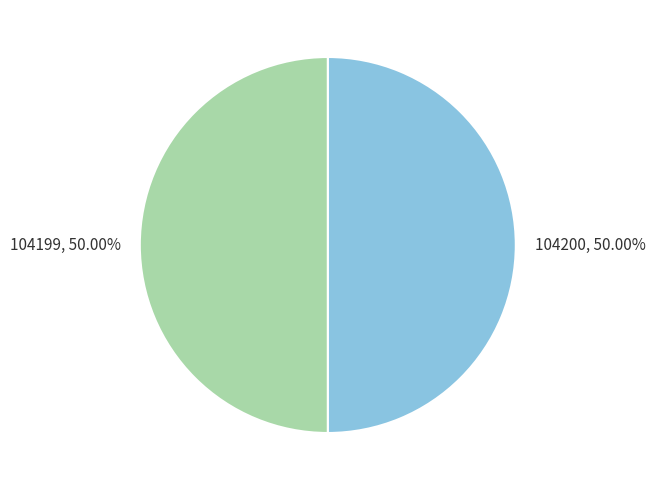

What percentage is the 104199 slice, to the nearest percent?

50%